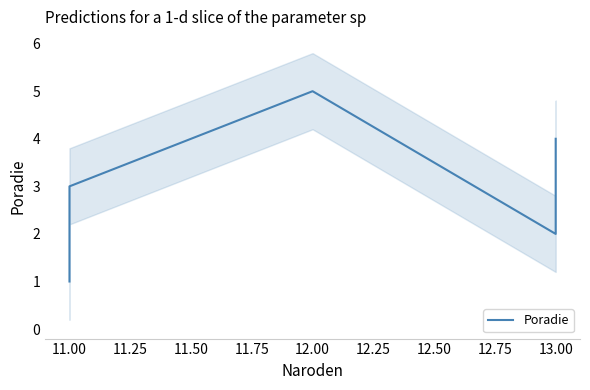

The value at 13.00 is 1. True or false?

False